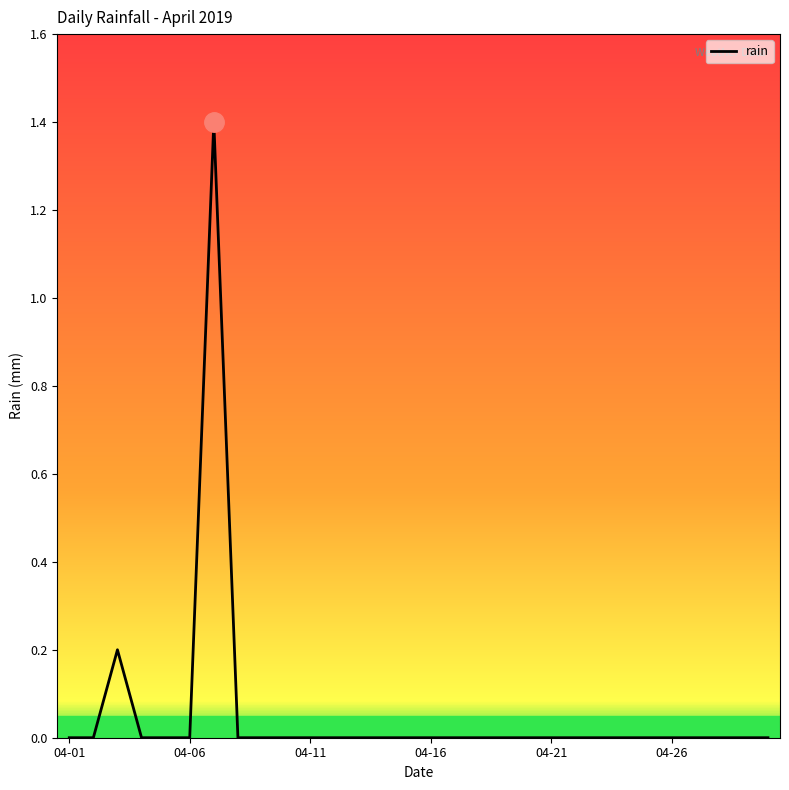

What is the maximum value shown in the chart?

1.4